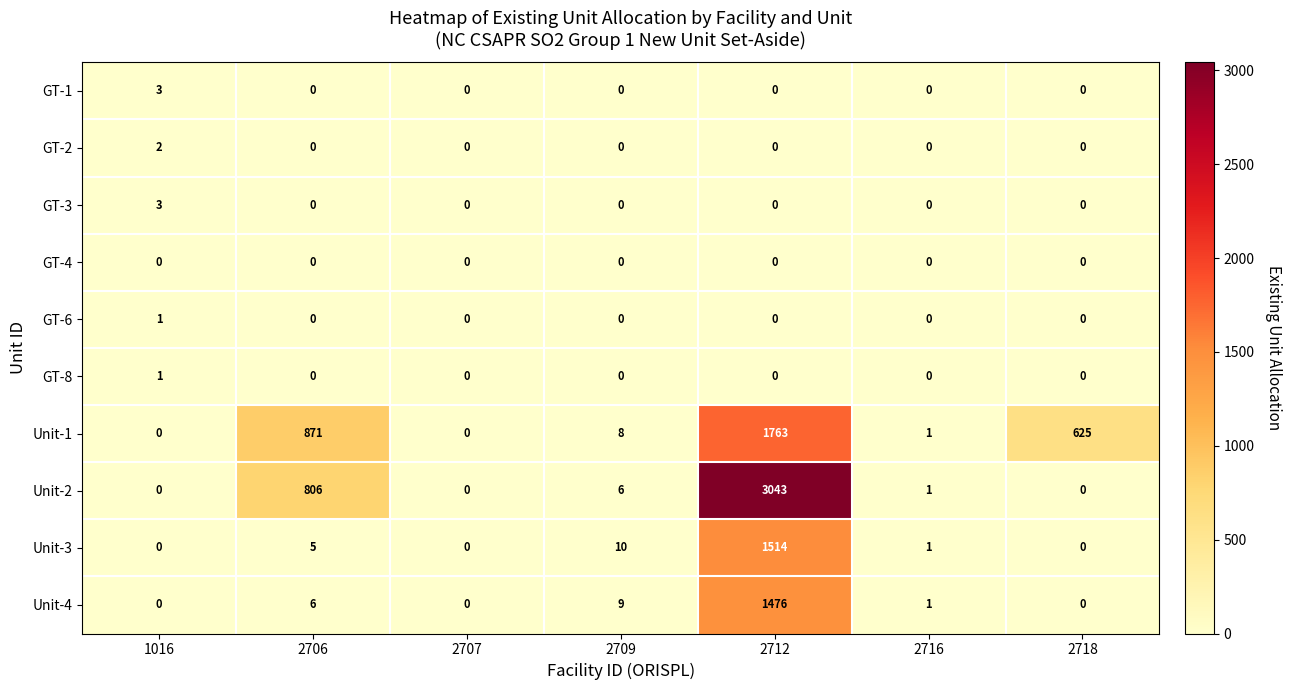

Which series has the widest spread of values?

Unit-2